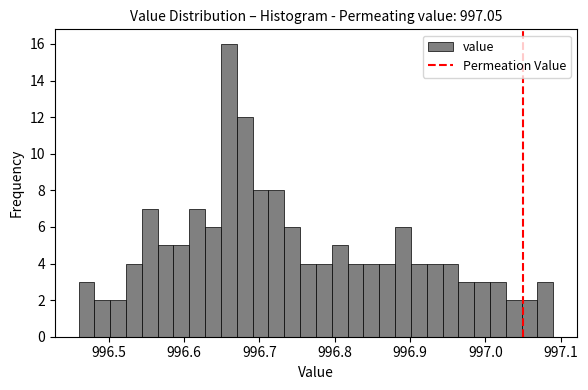

Around what value on the x-axis is the tallest bar? Give the approximate position of its centre, as read against the axis.

996.66